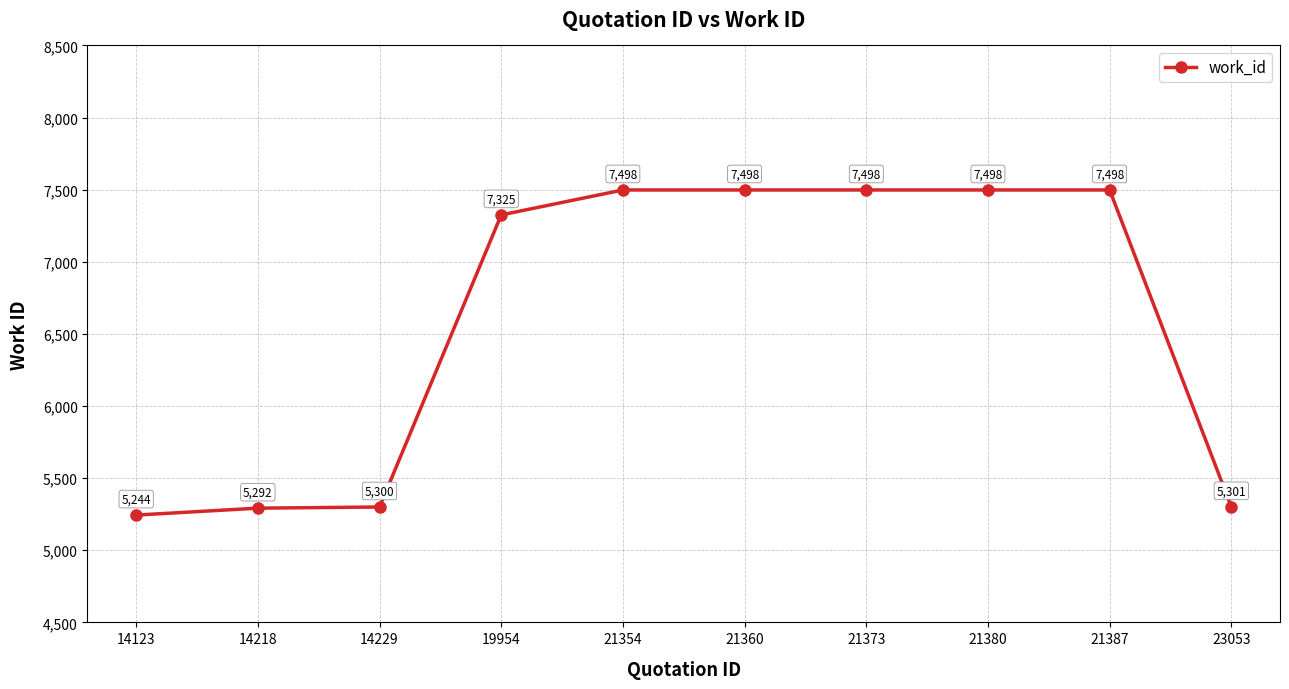

How many distinct data groups are displayed?

1